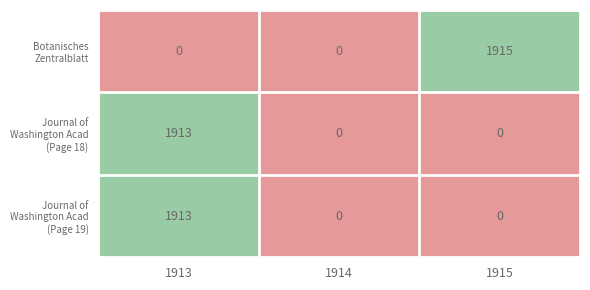

What is the maximum value shown in the chart?

1915